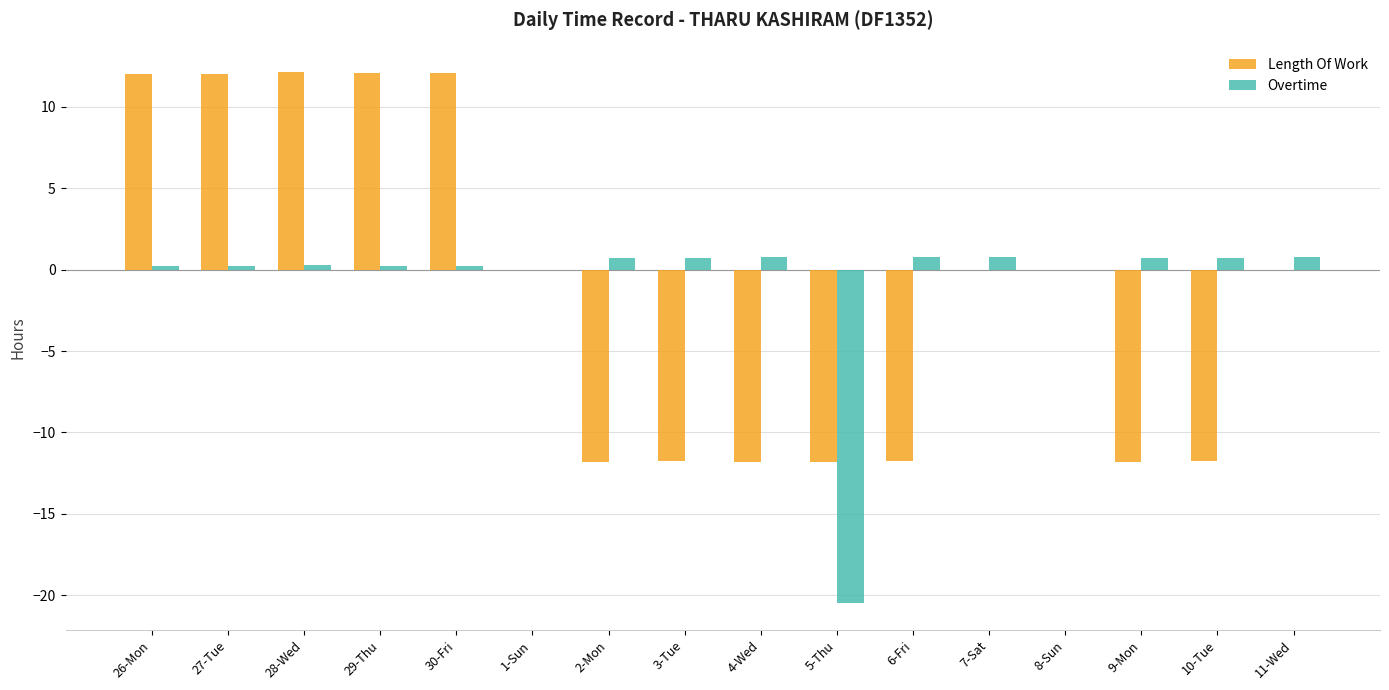

Between 28-Wed and 2-Mon, which series saw the biggest shift?

Length Of Work